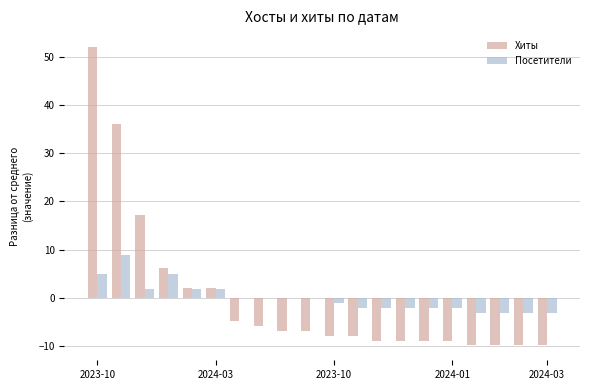

What are all the series names shown in the legend?

Хиты, Посетители